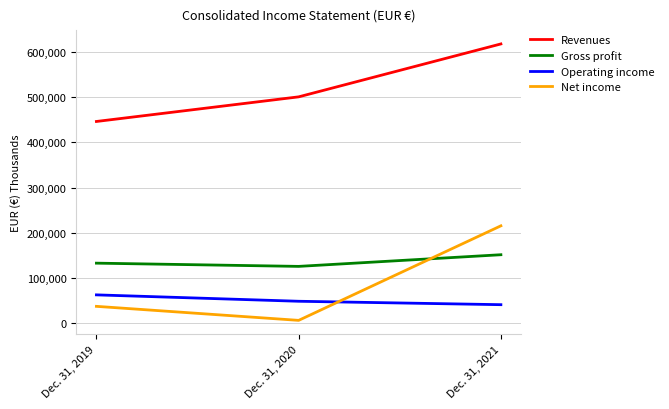

Reading left to right, list all the values displayed in this chart.

Revenues: 446437	500924	618034
Gross profit: 132891	125743	151543
Operating income: 62707	48556	40996
Net income: 37312	6278	215510